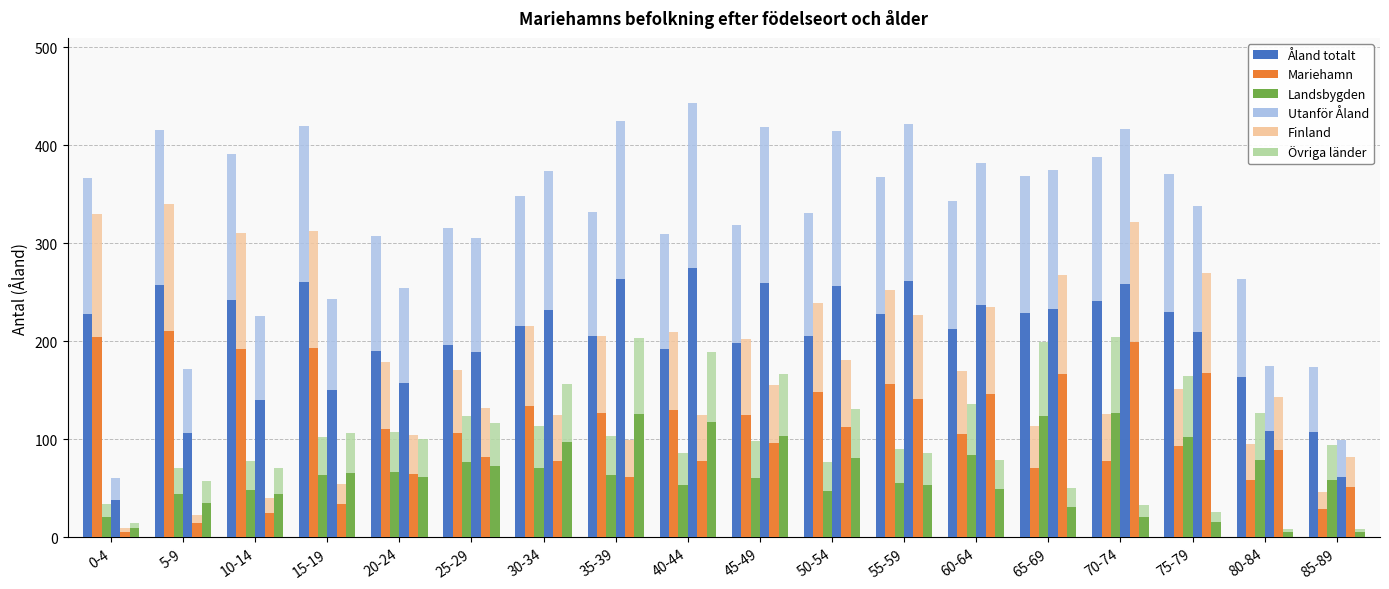

True or false: Landsbygden has a value of 58.3 at 85-89.

True